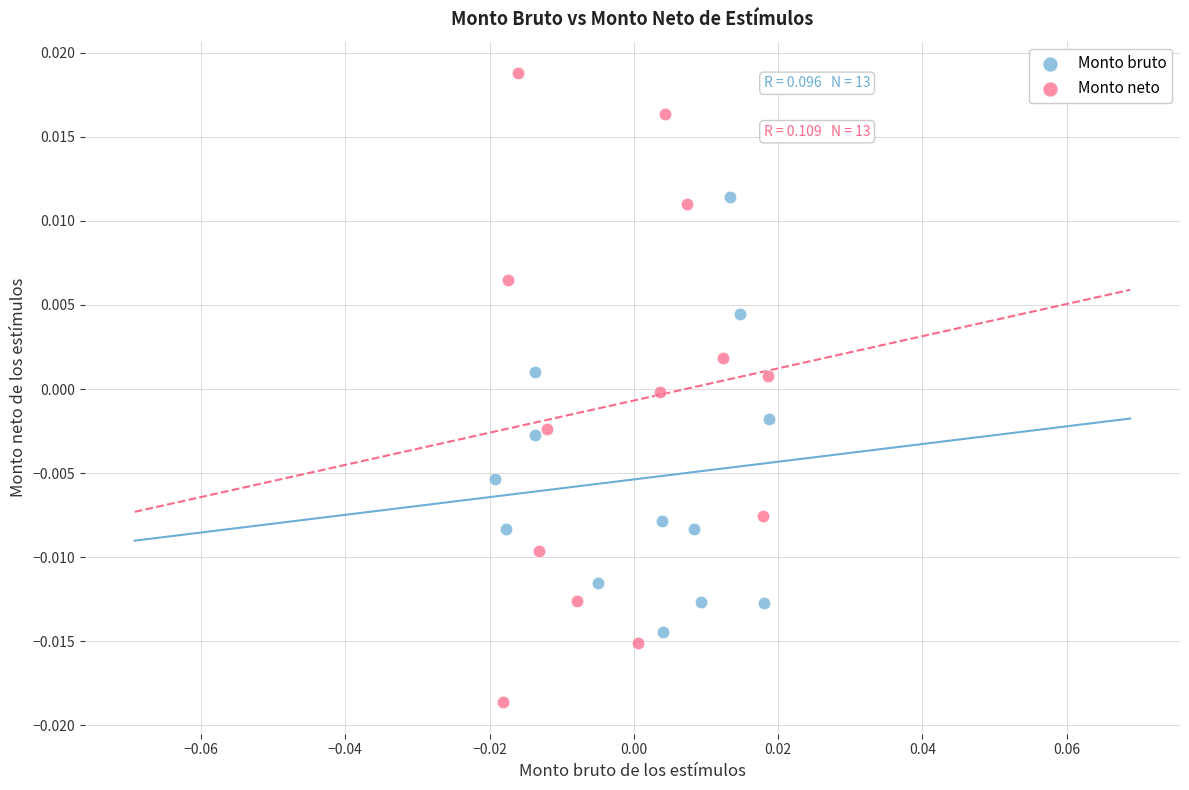

Which series contains the lowest Y value?

Monto neto